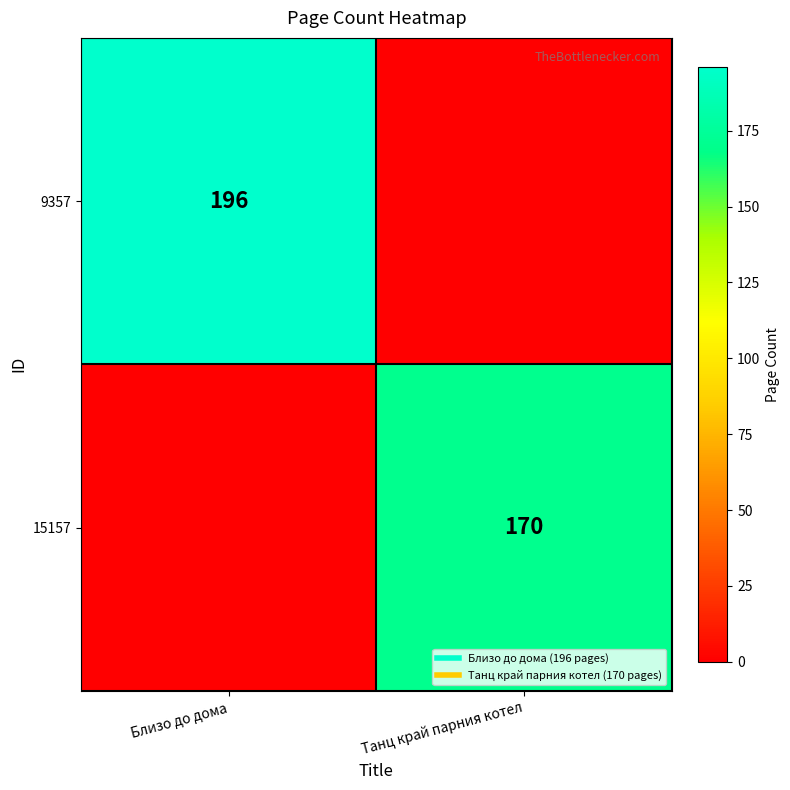

Between Танц край парния котел and Близо до дома, which is larger?

Близо до дома